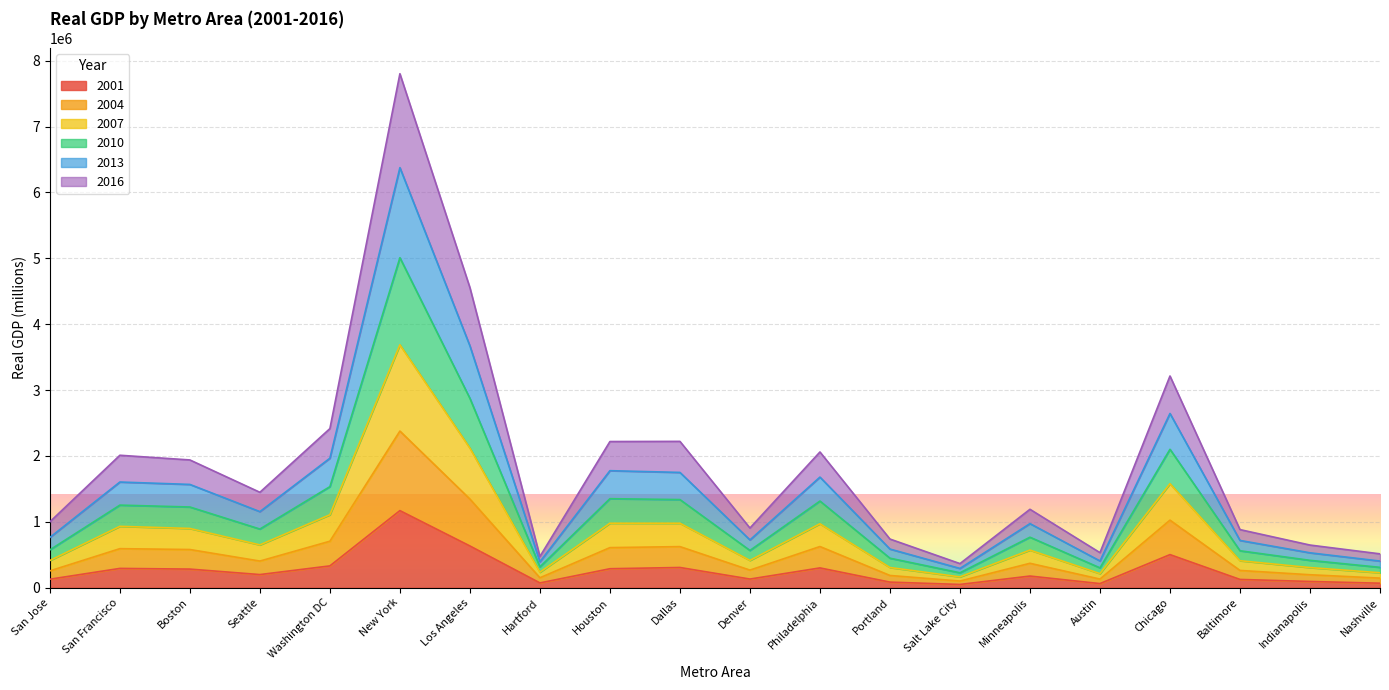

At which category is the sum across all series the highest?

New York